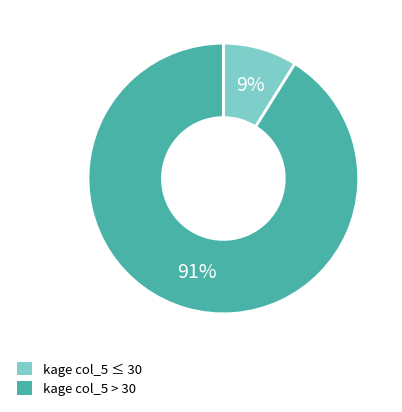

Count the number of slices in the pie.

2